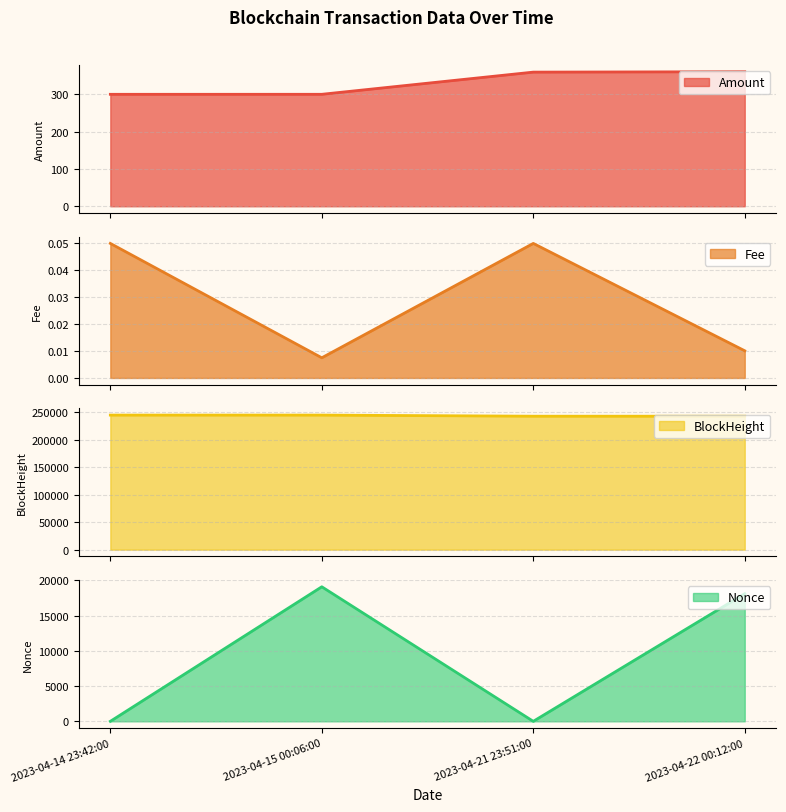

What is the total value across all series at 2023-04-15 00:06:00?

264292.6